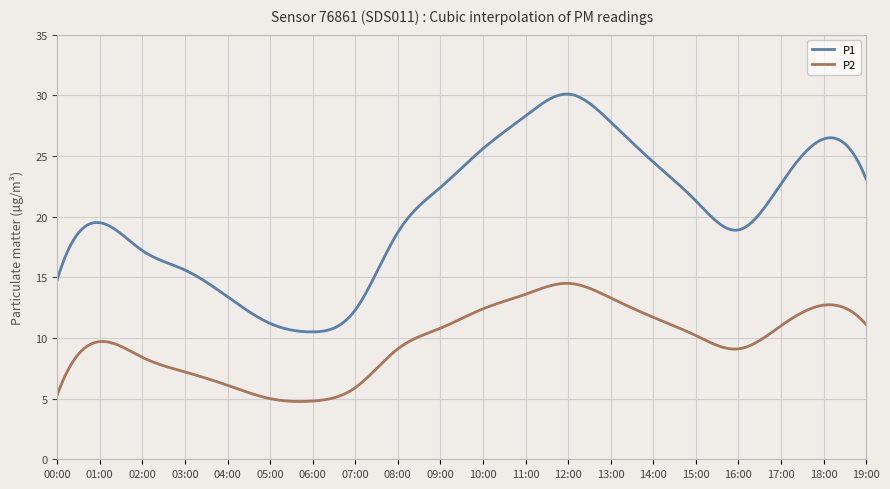

True or false: P1 and P2 intersect in this chart.

False